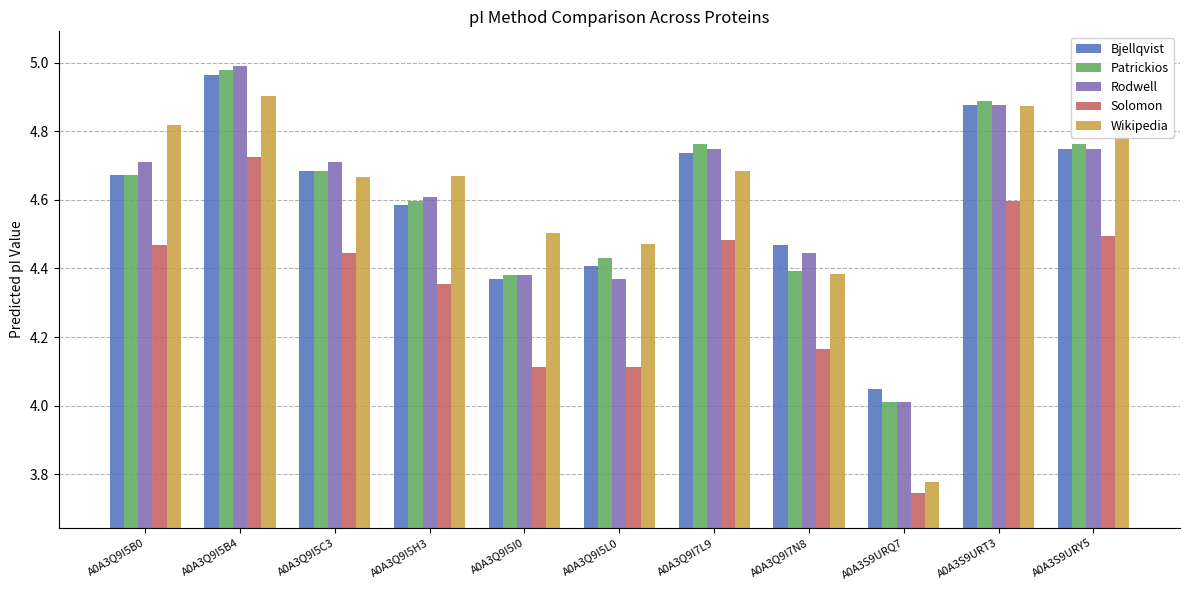

What position from the right is A0A3Q9I5L0?

6